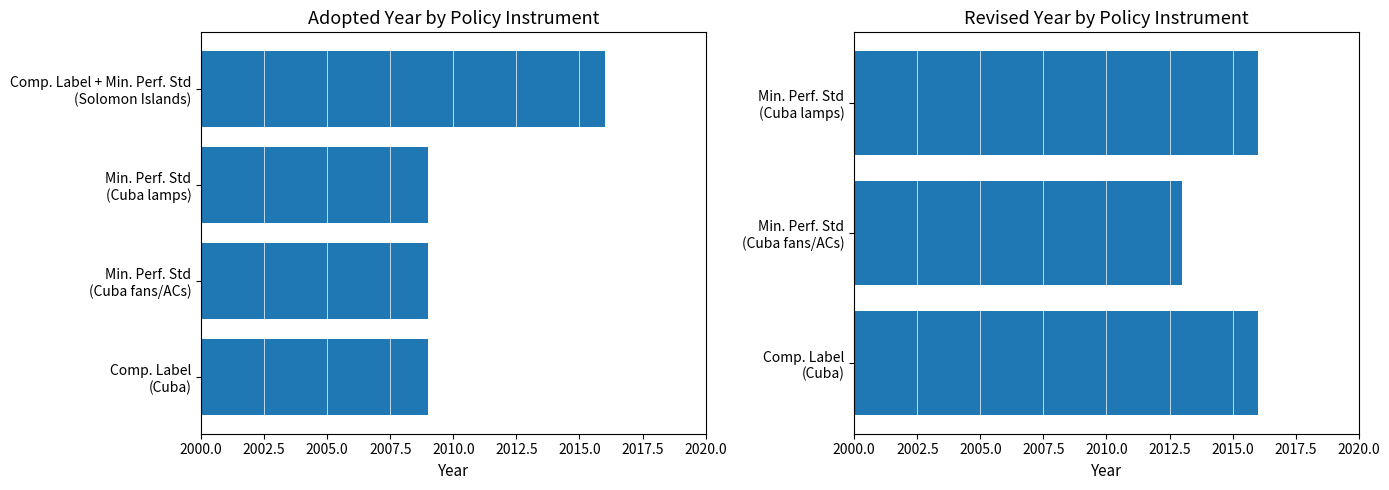

What is the label of the 3rd bar from the left?

Min. Perf. Std (Cuba fans/ACs)